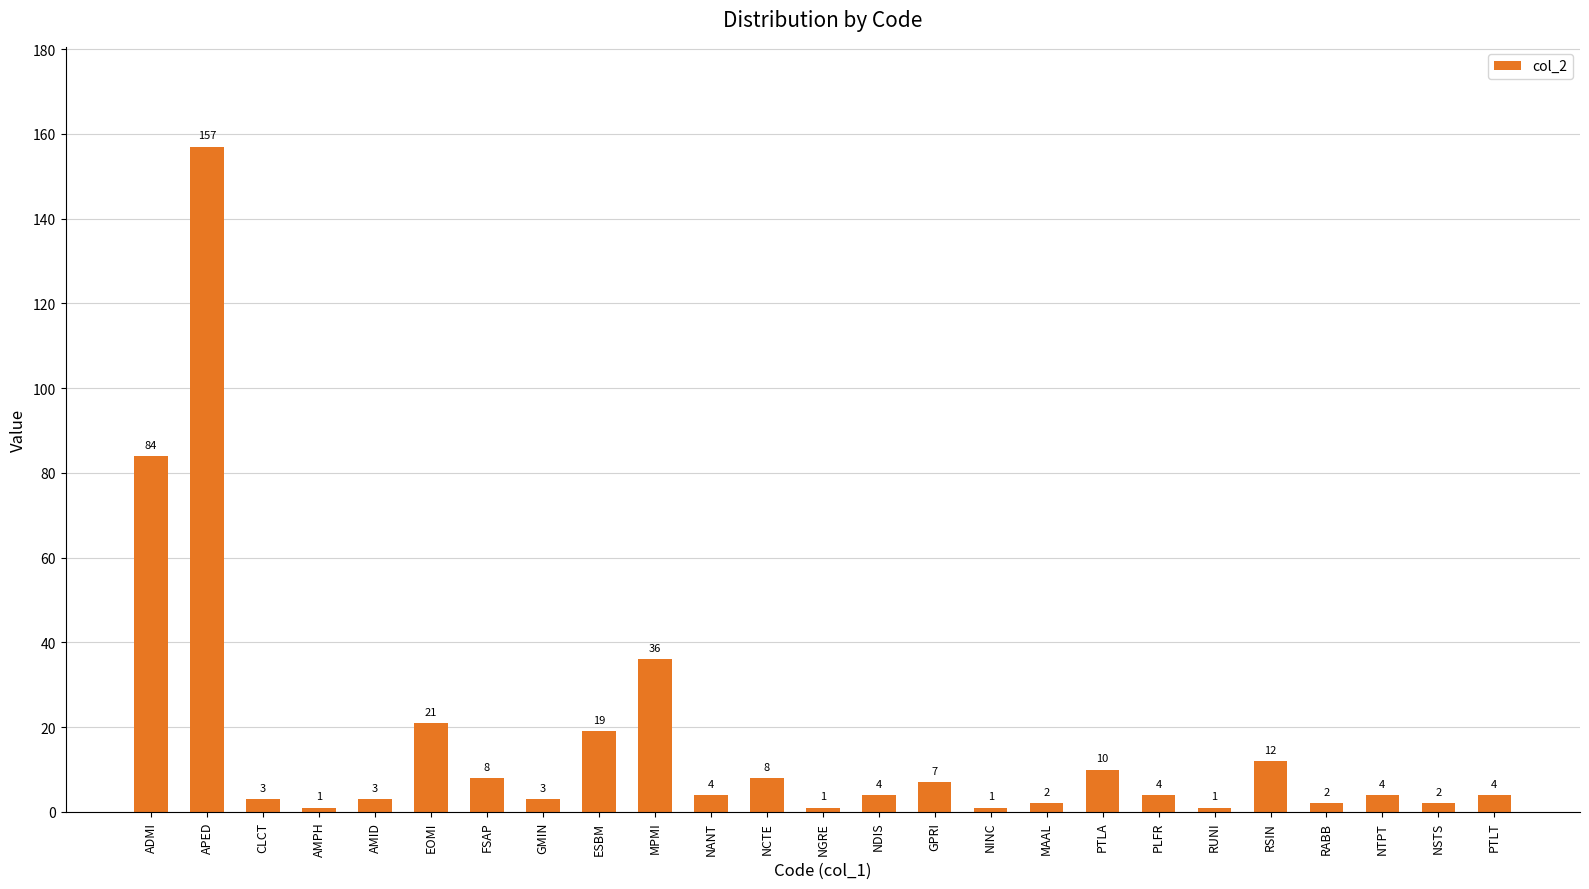

What is the sum of the values at NGRE and NINC?

2